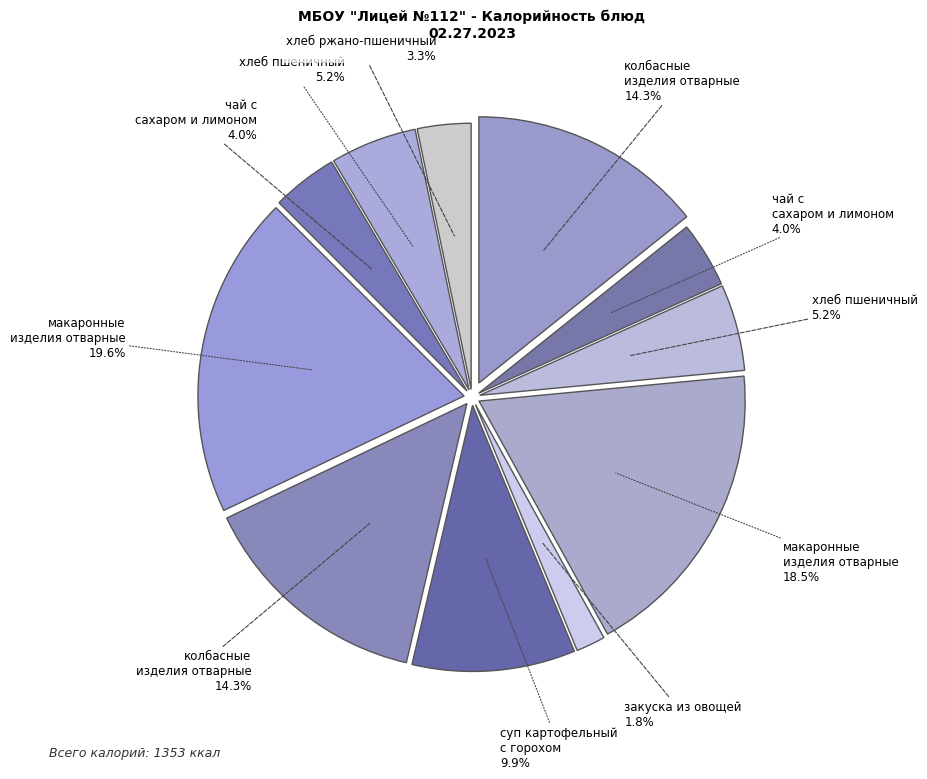

Rank the categories by value from lowest to highest.

закуска из овощей, хлеб ржано-пшеничный, чай с сахаром и лимоном (завтрак), чай с сахаром и лимоном (обед), хлеб пшеничный (завтрак), хлеб пшеничный (обед), суп картофельный с горохом, колбасные изделия отварные (завтрак), колбасные изделия отварные (обед), макаронные изделия отварные (завтрак), макаронные изделия отварные (обед)